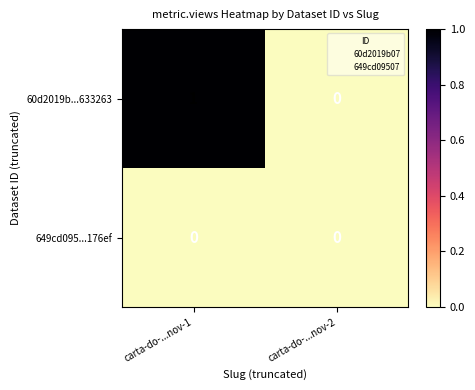

Rank the series at carta-do-...nov-1 from highest to lowest value.

60d2019b...633263, 649cd095...176ef